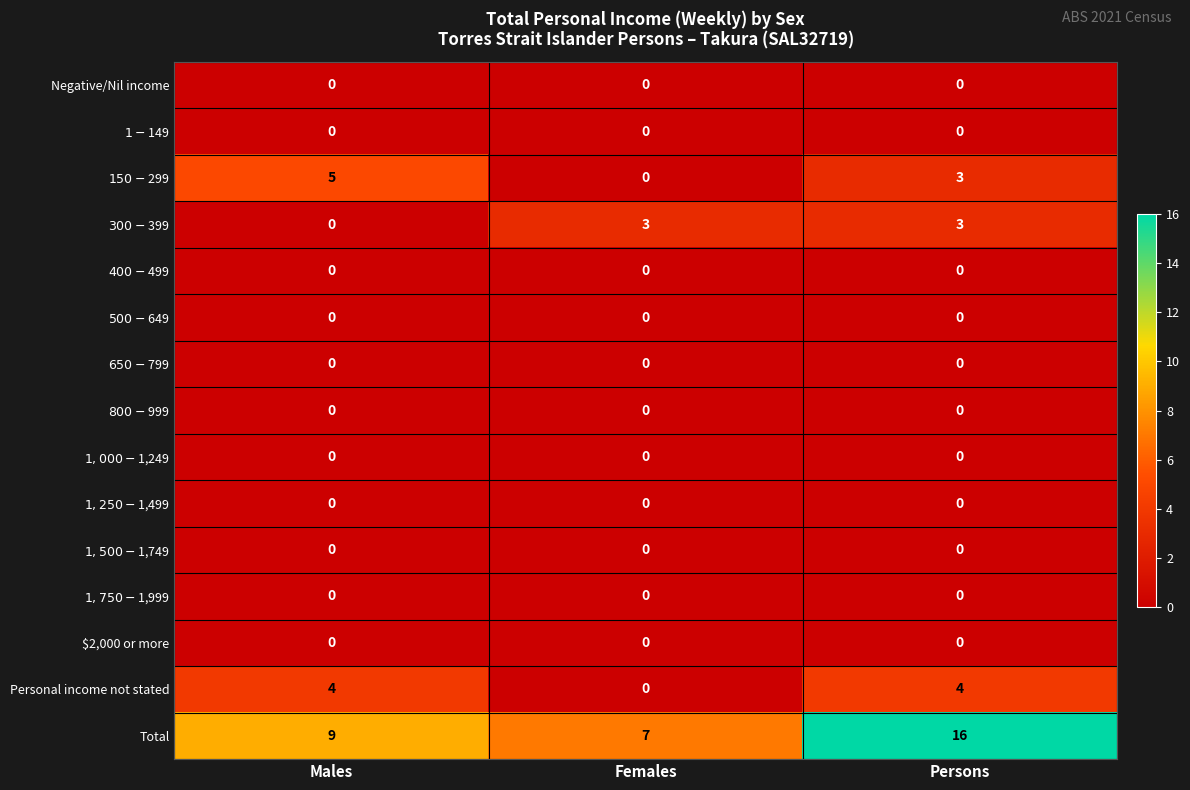

Where is Total nearest to the value 11?

Males